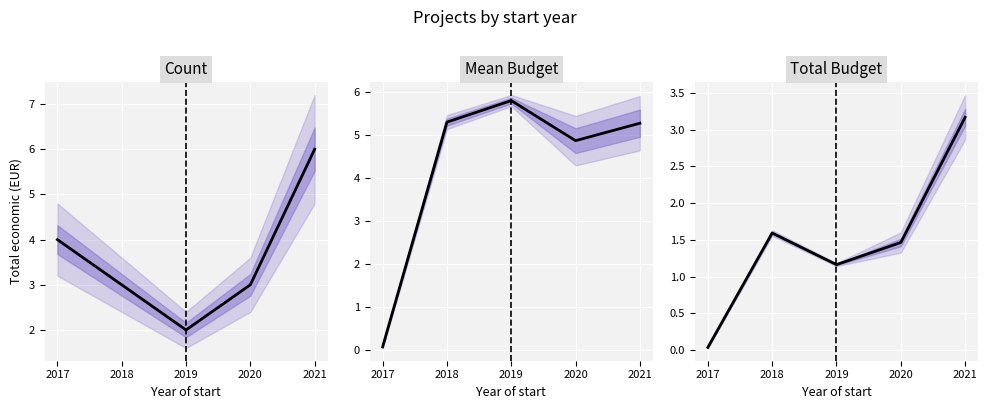

What is the sum of all Mean Budget values?

21.4